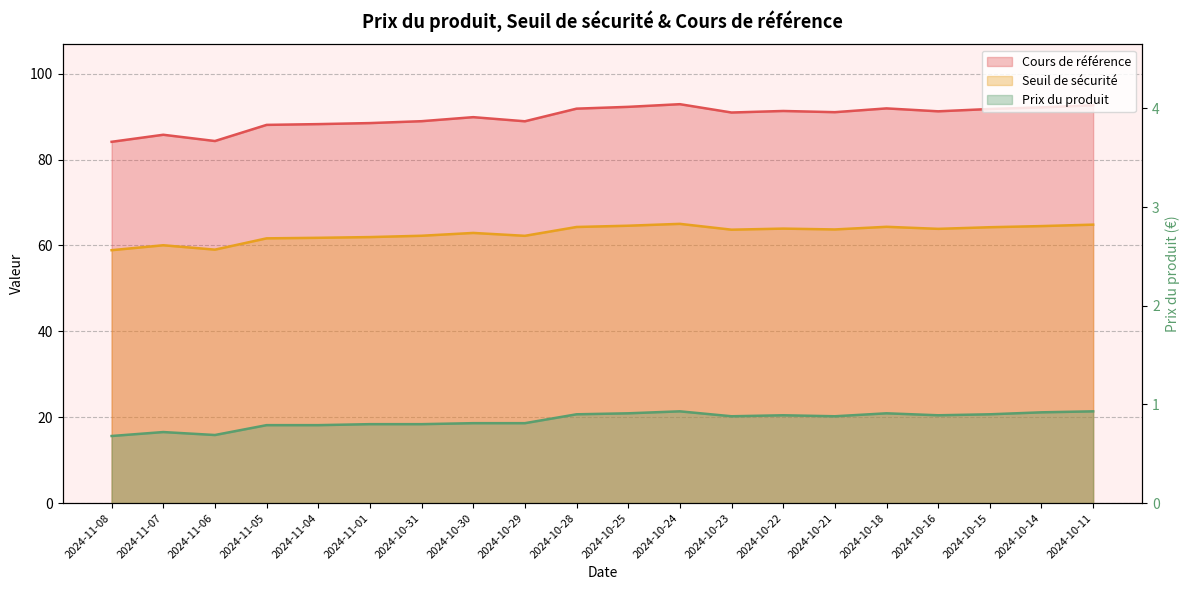

Reading left to right, what are all the values shown in this chart?

Cours de référence: 2024-11-08=84.1	2024-11-07=85.8	2024-11-06=84.3	2024-11-05=88.1	2024-11-04=88.3	2024-11-01=88.5	2024-10-31=88.9	2024-10-30=89.9	2024-10-29=88.9	2024-10-28=91.9	2024-10-25=92.3	2024-10-24=92.9	2024-10-23=91.0	2024-10-22=91.3	2024-10-21=91.0	2024-10-18=91.9	2024-10-16=91.2	2024-10-15=91.8	2024-10-14=92.2	2024-10-11=92.6
Seuil de sécurité: 2024-11-08=58.9	2024-11-07=60.0	2024-11-06=59.0	2024-11-05=61.7	2024-11-04=61.8	2024-11-01=62.0	2024-10-31=62.3	2024-10-30=62.9	2024-10-29=62.2	2024-10-28=64.3	2024-10-25=64.6	2024-10-24=65.0	2024-10-23=63.7	2024-10-22=63.9	2024-10-21=63.7	2024-10-18=64.3	2024-10-16=63.9	2024-10-15=64.2	2024-10-14=64.5	2024-10-11=64.8
Prix du produit: 2024-11-08=0.7	2024-11-07=0.7	2024-11-06=0.7	2024-11-05=0.8	2024-11-04=0.8	2024-11-01=0.8	2024-10-31=0.8	2024-10-30=0.8	2024-10-29=0.8	2024-10-28=0.9	2024-10-25=0.9	2024-10-24=0.9	2024-10-23=0.9	2024-10-22=0.9	2024-10-21=0.9	2024-10-18=0.9	2024-10-16=0.9	2024-10-15=0.9	2024-10-14=0.9	2024-10-11=0.9